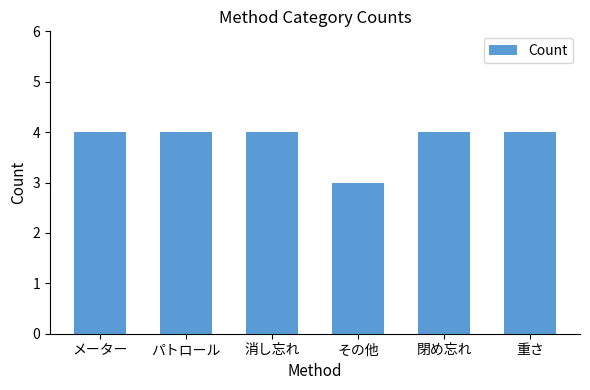

Count the values in the range 4 to 5.

5